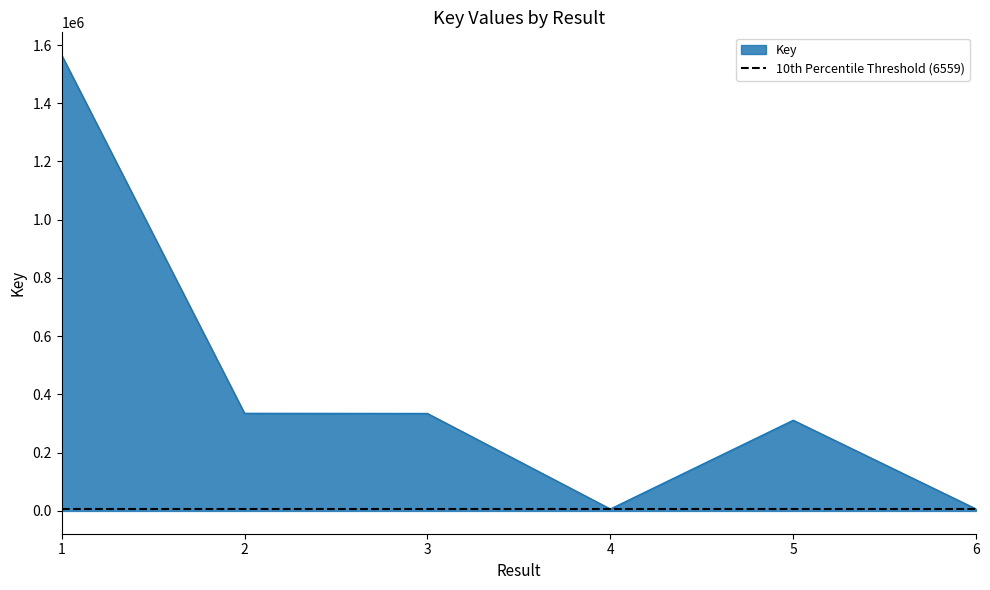

The chart shows a value of 334602 at 3. True or false?

True